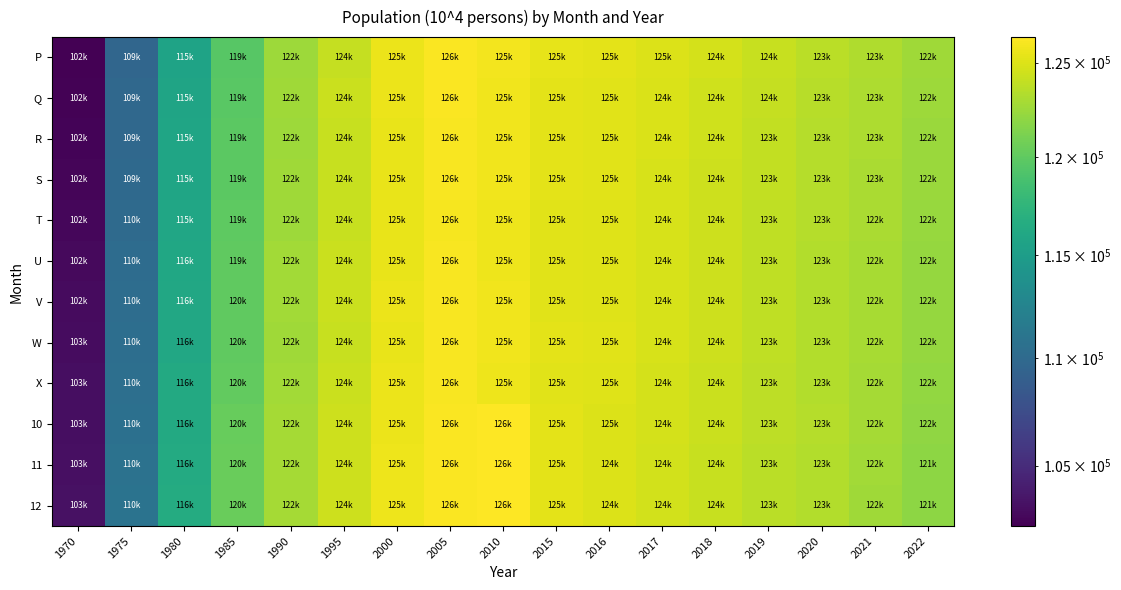

Reading left to right, what are all the values shown in this chart?

P: 1970=102285	1975=109676	1980=115646	1985=119648	1990=122494	1995=124088	2000=125564	2005=126184	2010=125863	2015=125441	2016=125330	2017=125010	2018=124630	2019=124194	2020=123688	2021=123261	2022=122638
Q: 1970=102384	1975=109828	1980=115765	1985=119761	1990=122583	1995=124213	2000=125557	2005=126177	2010=125802	2015=125319	2016=125218	2017=124899	2018=124495	2019=124058	2020=123550	2021=123160	2022=122530
R: 1970=102469	1975=109902	1980=115804	1985=119774	1990=122520	1995=124127	2000=125474	2005=126107	2010=125783	2015=125285	2016=125173	2017=124831	2018=124438	2019=123993	2020=123458	2021=123097	2022=122444
S: 1970=102580	1975=109986	1980=115870	1985=119837	1990=122599	1995=124164	2000=125517	2005=126173	2010=125786	2015=125275	2016=125165	2017=124814	2018=124413	2019=123960	2020=123424	2021=123050	2022=122388
T: 1970=102694	1975=110087	1980=115930	1985=119881	1990=122571	1995=124121	2000=125482	2005=126021	2010=125751	2015=125222	2016=125110	2017=124758	2018=124354	2019=123900	2020=123401	2021=122998	2022=122325
U: 1970=102805	1975=110212	1980=116030	1985=119979	1990=122688	1995=124220	2000=125542	2005=126117	2010=125739	2015=125208	2016=125091	2017=124740	2018=124331	2019=123873	2020=123370	2021=122952	2022=122272
V: 1970=102905	1975=110311	1980=116107	1985=120037	1990=122726	1995=124245	2000=125561	2005=126115	2010=125766	2015=125234	2016=125117	2017=124763	2018=124349	2019=123881	2020=123352	2021=122928	2022=122263
W: 1970=103005	1975=110382	1980=116134	1985=120052	1990=122671	1995=124160	2000=125511	2005=126101	2010=125798	2015=125259	2016=125135	2017=124769	2018=124353	2019=123880	2020=123334	2021=122898	2022=122238
X: 1970=103121	1975=110526	1980=116270	1985=120155	1990=122760	1995=124233	2000=125553	2005=126083	2010=125737	2015=125176	2016=125045	2017=124678	2018=124259	2019=123775	2020=123288	2021=122834	2022=122104
10: 1970=103068	1975=110637	1980=116354	1985=120326	1990=122791	1995=124327	2000=125613	2005=126205	2010=126382	2015=125319	2016=125020	2017=124648	2018=124218	2019=123731	2020=123399	2021=122780	2022=122031
11: 1970=103164	1975=110736	1980=116426	1985=120388	1990=122828	1995=124367	2000=125667	2005=126203	2010=126370	2015=125291	2016=124990	2017=124614	2018=124182	2019=123689	2020=123353	2021=122728	2022=121969
12: 1970=103260	1975=110829	1980=116501	1985=120445	1990=122856	1995=124399	2000=125685	2005=126193	2010=126357	2015=125267	2016=124955	2017=124576	2018=124144	2019=123646	2020=123304	2021=122674	2022=121901